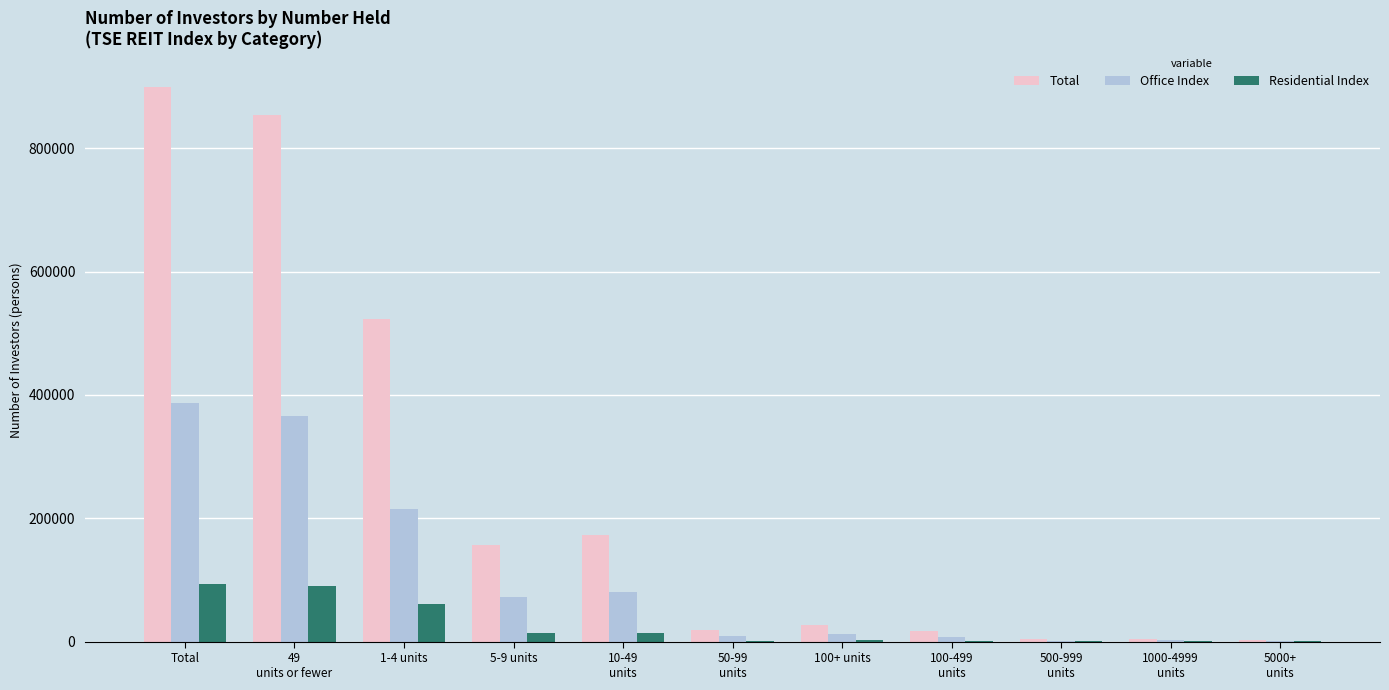

Which series has the largest total across all categories?

Total